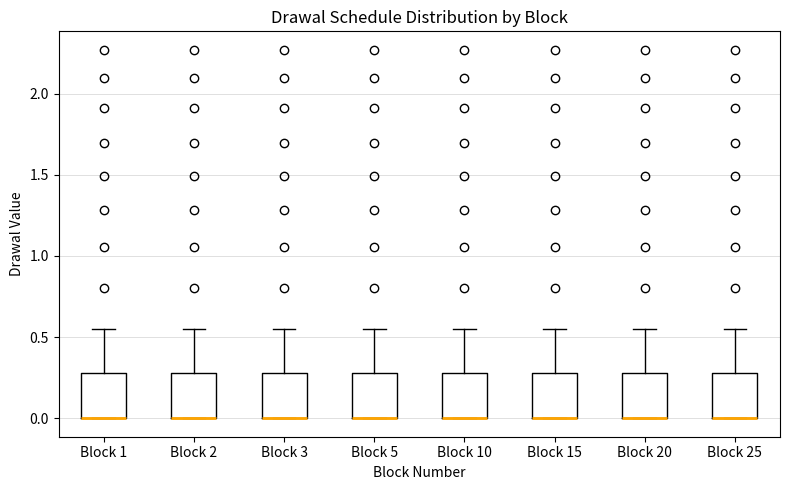

Where is the upper edge of the box for Block 3 on the y-axis? The values are not printed on the chart, so give them approximately, as read against the axis.

0.30